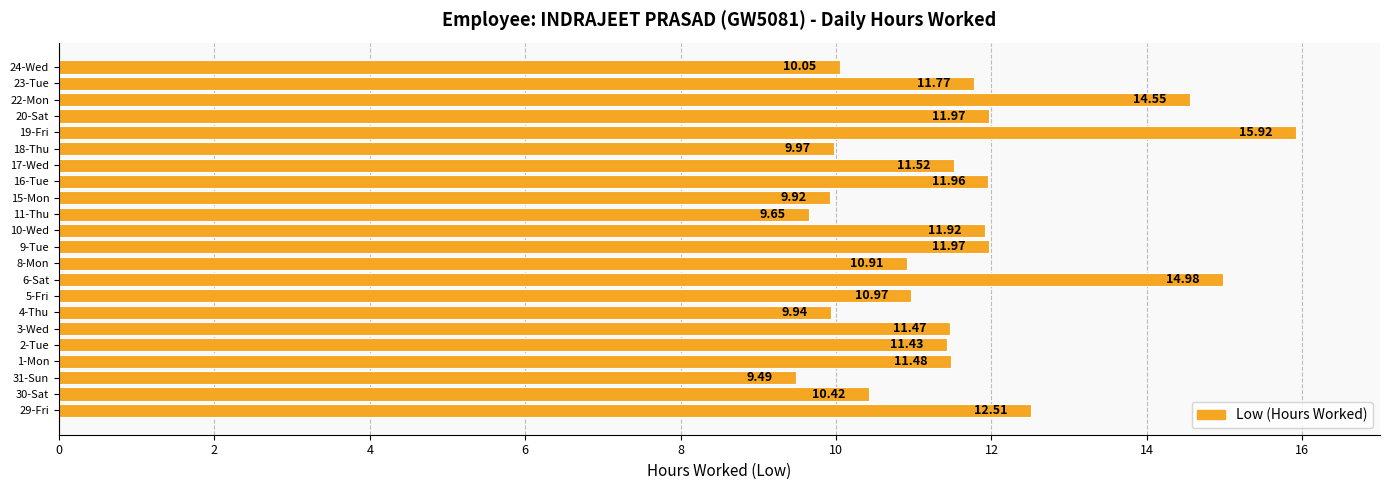

Approximately how many times larger is the value at 4-Thu compared to 9-Tue?

0.8